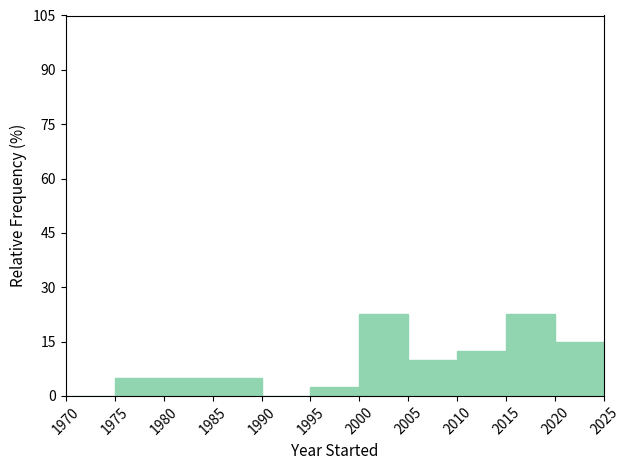

Reading left to right, transcribe this chart: for each bar, give the range it covers on the x-axis and its height. The values are not printed on the chart, so give them approximately, as read against the axis.

1970 to 1975: 0
1975 to 1980: 6
1980 to 1985: 6
1985 to 1990: 6
1990 to 1995: 0
1995 to 2000: 2
2000 to 2005: 22
2005 to 2010: 10
2010 to 2015: 12
2015 to 2020: 22
2020 to 2025: 16